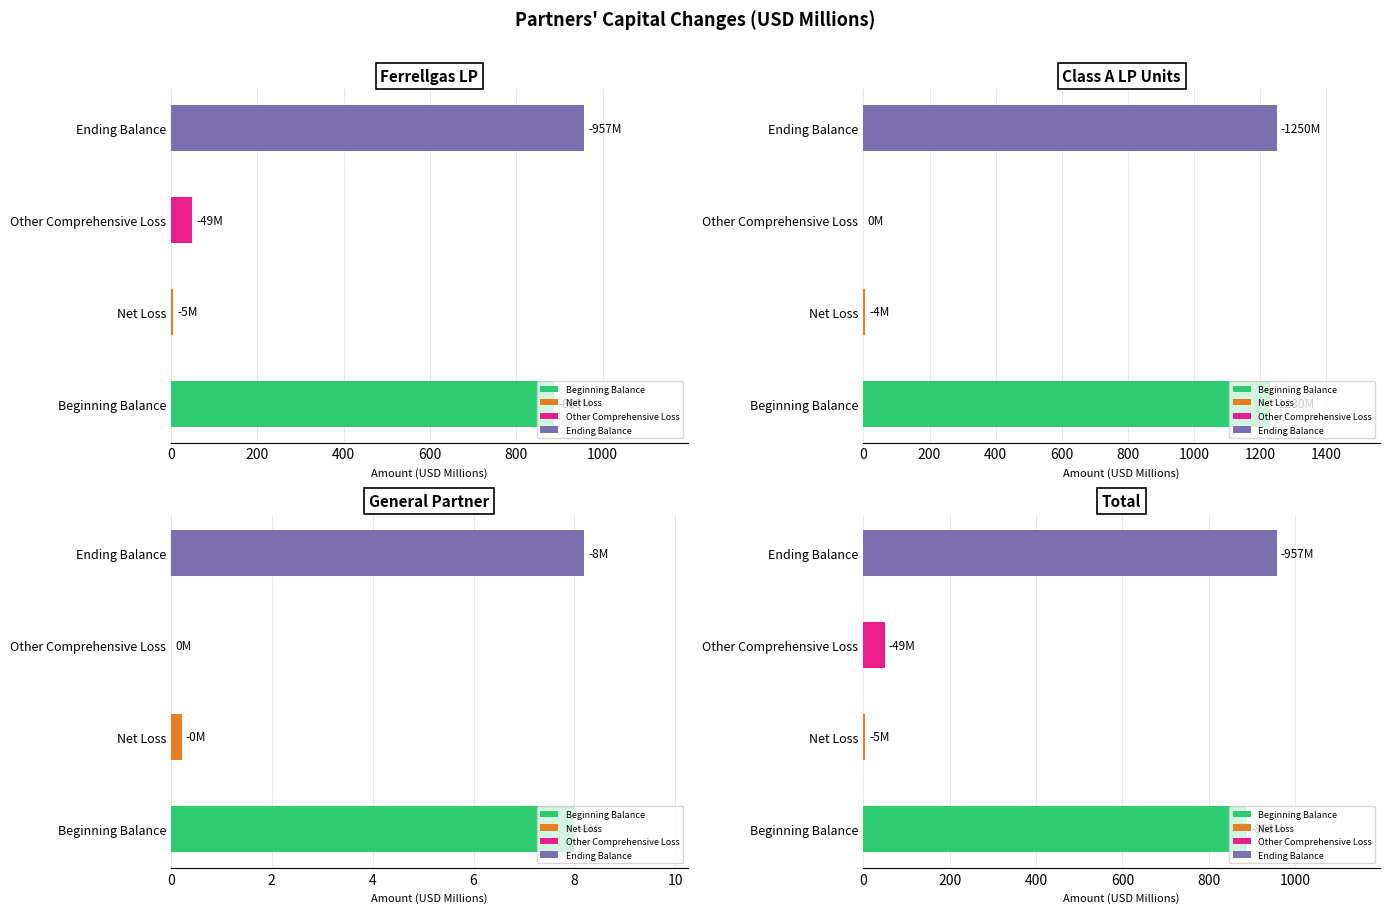

How many categories are shown in the chart?

4